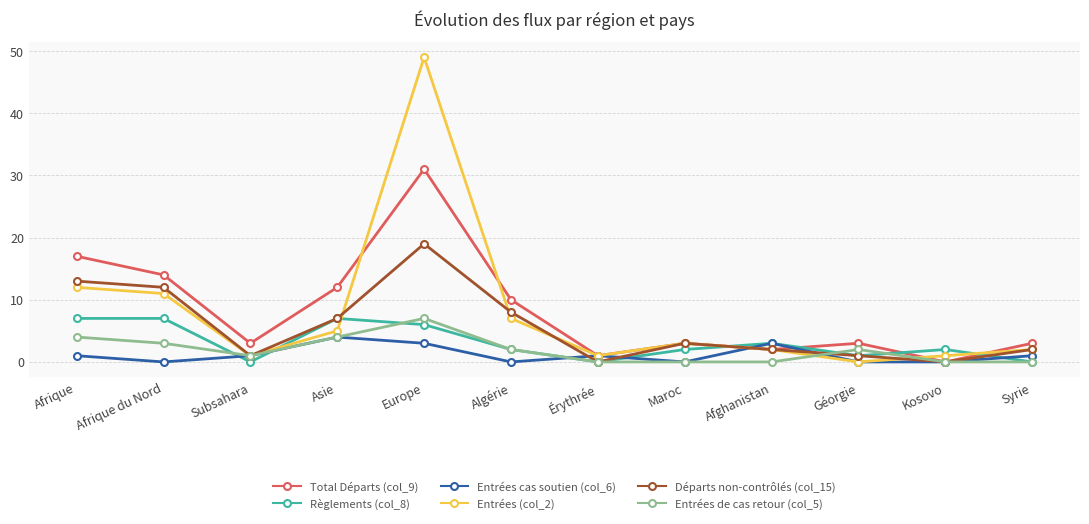

Reading left to right, what are all the values shown in this chart?

Total Départs (col_9): Afrique=17	Afrique du Nord=14	Subsahara=3	Asie=12	Europe=31	Algérie=10	Érythrée=1	Maroc=3	Afghanistan=2	Géorgie=3	Kosovo=0	Syrie=3
Règlements (col_8): Afrique=7	Afrique du Nord=7	Subsahara=0	Asie=7	Europe=6	Algérie=2	Érythrée=0	Maroc=2	Afghanistan=3	Géorgie=1	Kosovo=2	Syrie=0
Entrées cas soutien (col_6): Afrique=1	Afrique du Nord=0	Subsahara=1	Asie=4	Europe=3	Algérie=0	Érythrée=1	Maroc=0	Afghanistan=3	Géorgie=0	Kosovo=0	Syrie=1
Entrées (col_2): Afrique=12	Afrique du Nord=11	Subsahara=1	Asie=5	Europe=49	Algérie=7	Érythrée=1	Maroc=3	Afghanistan=2	Géorgie=0	Kosovo=1	Syrie=2
Départs non-contrôlés (col_15): Afrique=13	Afrique du Nord=12	Subsahara=1	Asie=7	Europe=19	Algérie=8	Érythrée=0	Maroc=3	Afghanistan=2	Géorgie=1	Kosovo=0	Syrie=2
Entrées de cas retour (col_5): Afrique=4	Afrique du Nord=3	Subsahara=1	Asie=4	Europe=7	Algérie=2	Érythrée=0	Maroc=0	Afghanistan=0	Géorgie=2	Kosovo=0	Syrie=0